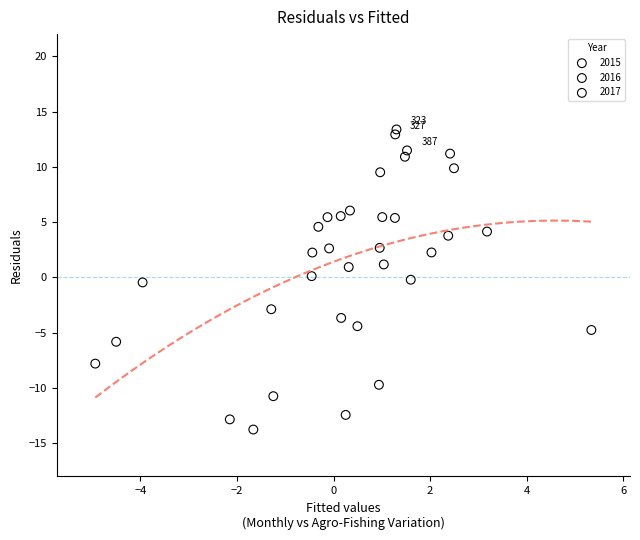

Which series contains the lowest Y value?

2016